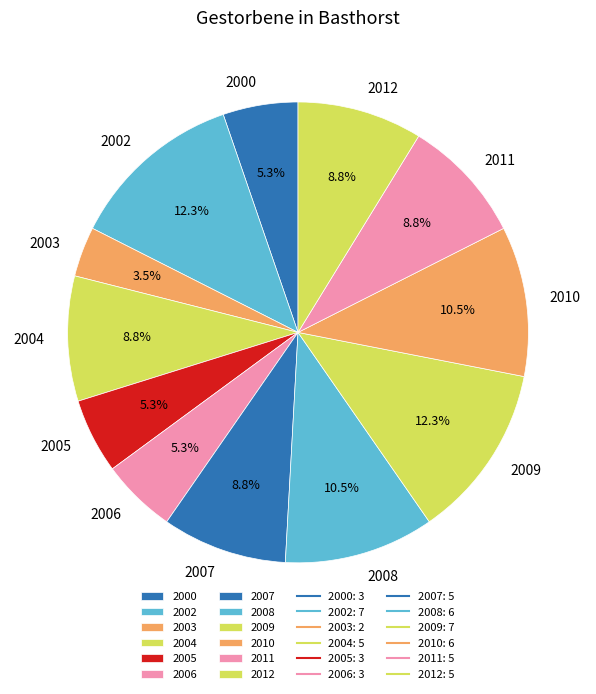

To the nearest percent, what percentage of the pie is 2006?

5%